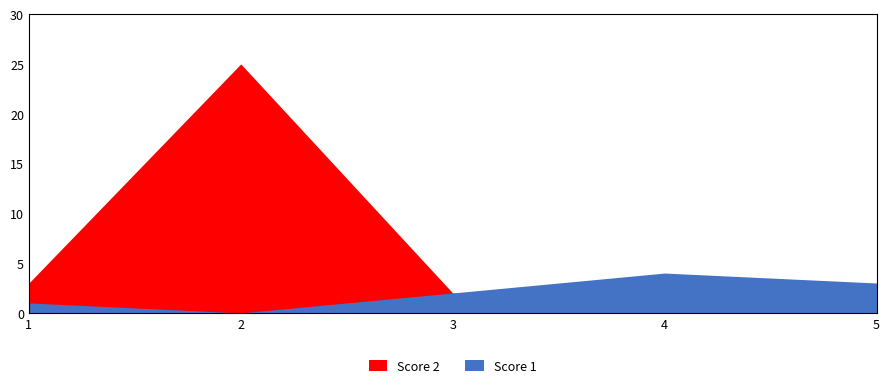

How many interior local peaks does the Score 2 series have?

1